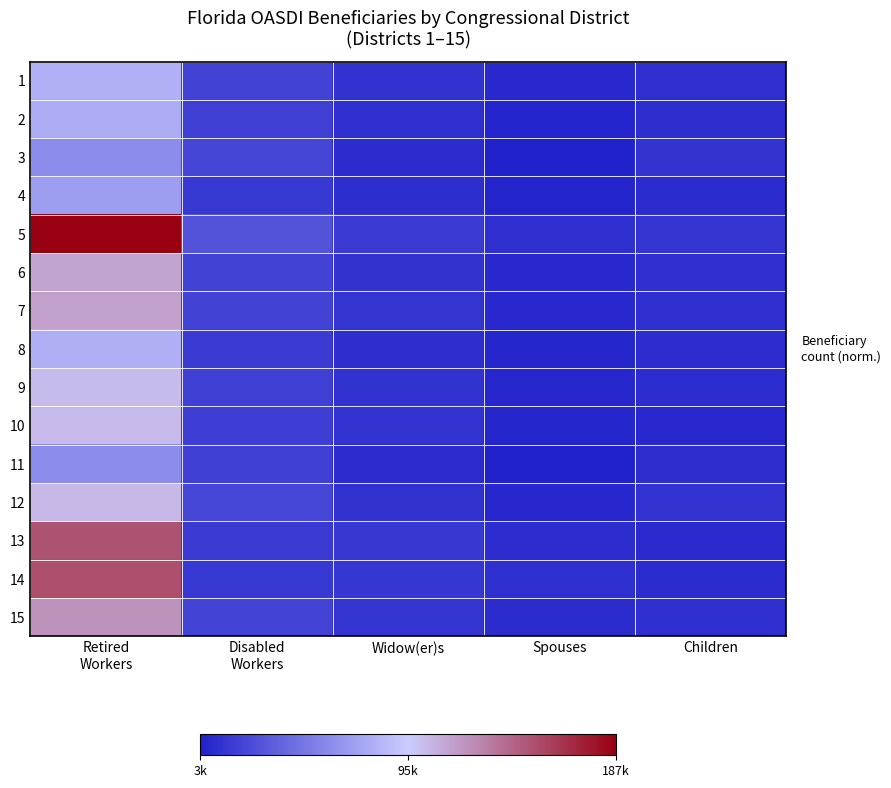

Which has a higher value, Retired
Workers or Disabled
Workers?

Retired
Workers